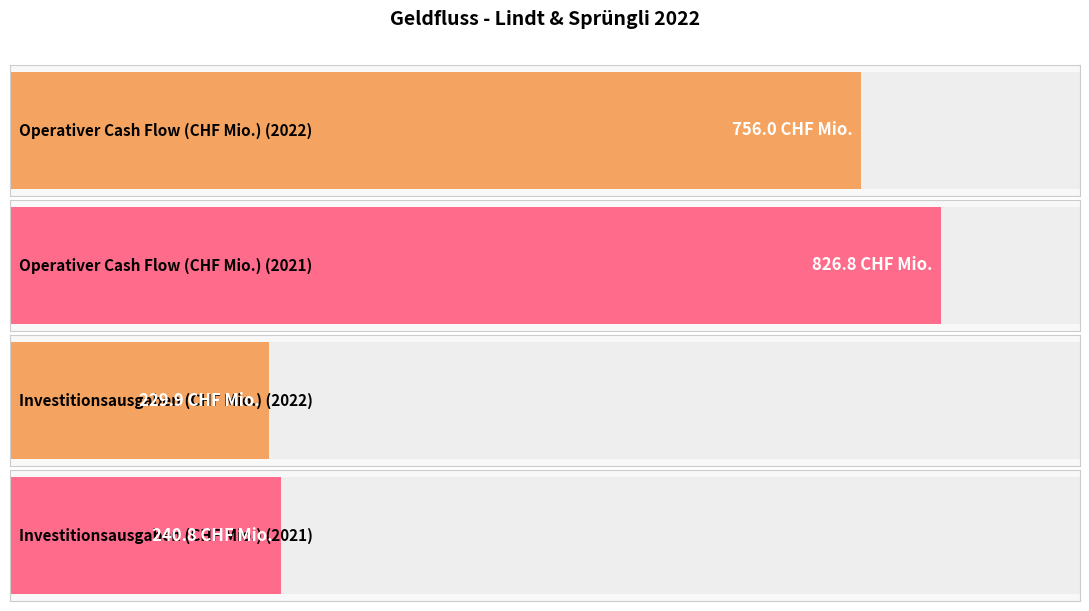

What are all the series names shown in the legend?

2022, 2021